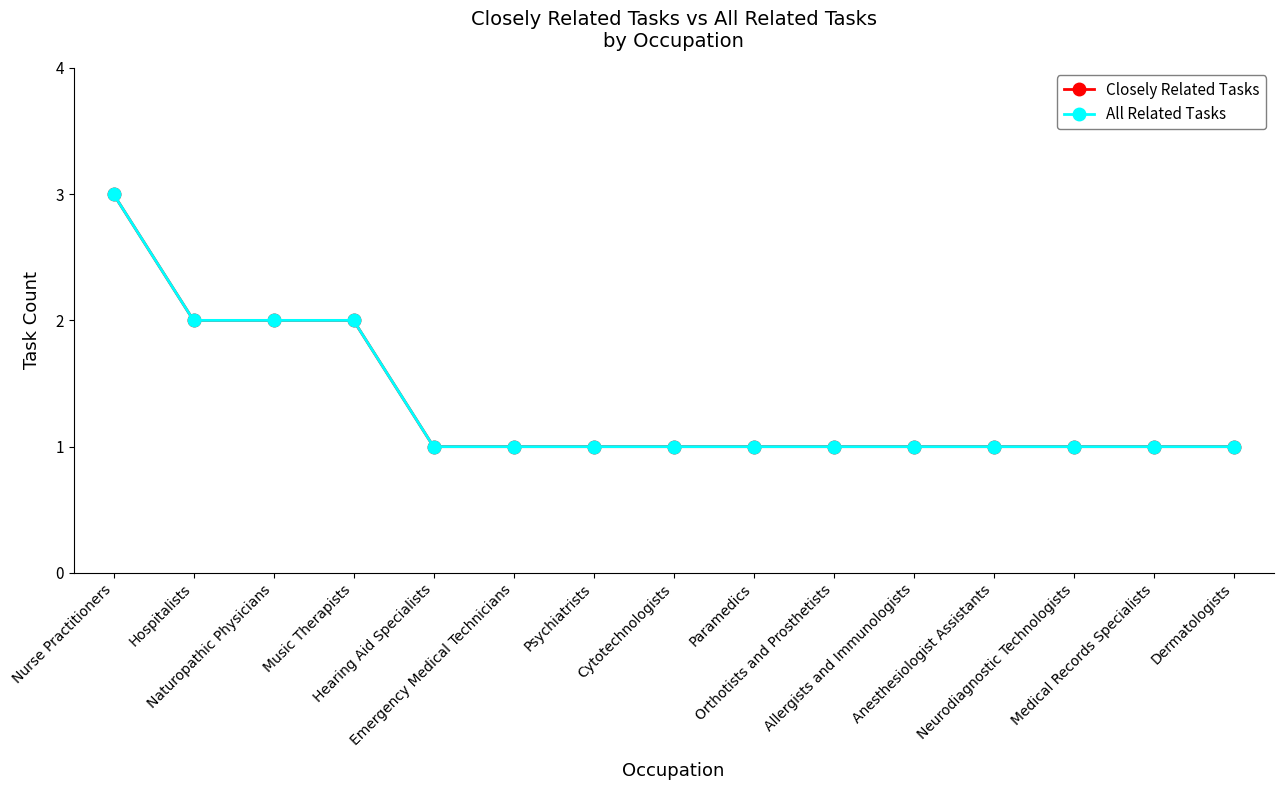

Is this an area chart (filled region under the line)?

No